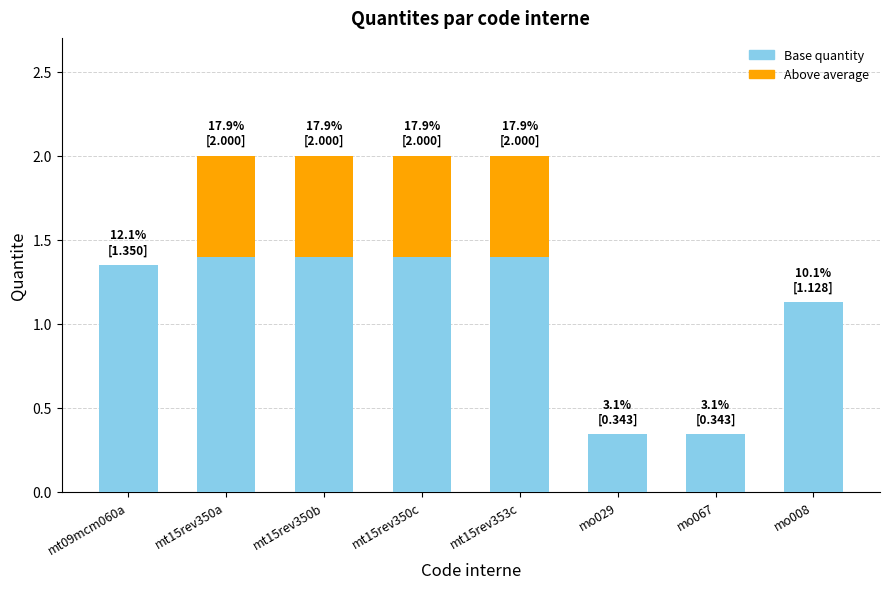

The Base quantity series shows 1.4 at mt15rev350b. True or false?

True